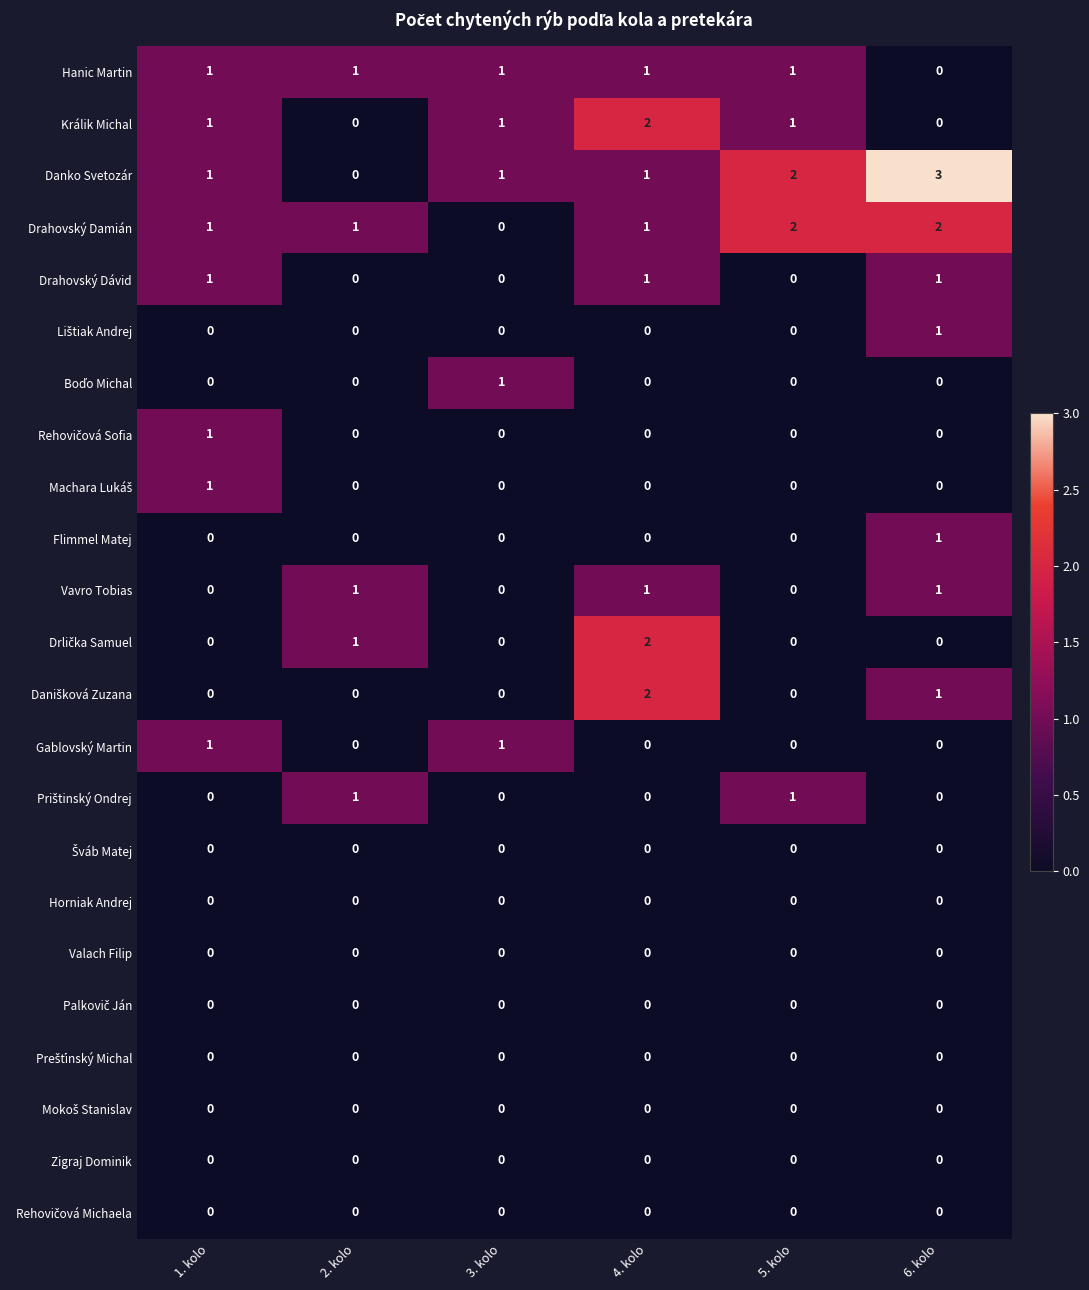

How many data points does each series have?

6